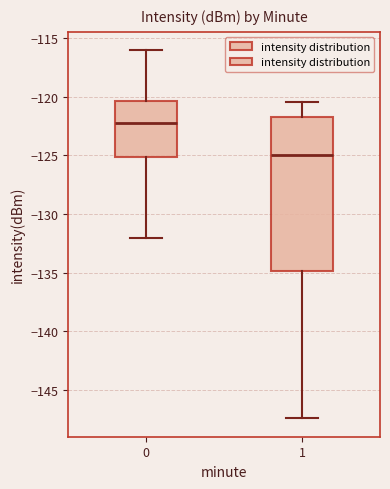

Reading left to right, read every box against the y-axis: the position of its median line, the range the box covers, and the ends of its whiskers. The values are not printed on the chart, so give them approximately, as read against the axis.

0: median -122.0, box -125.0 to -120.5, whiskers -132.0 to -116.0
1: median -125.0, box -135.0 to -121.5, whiskers -147.5 to -120.5